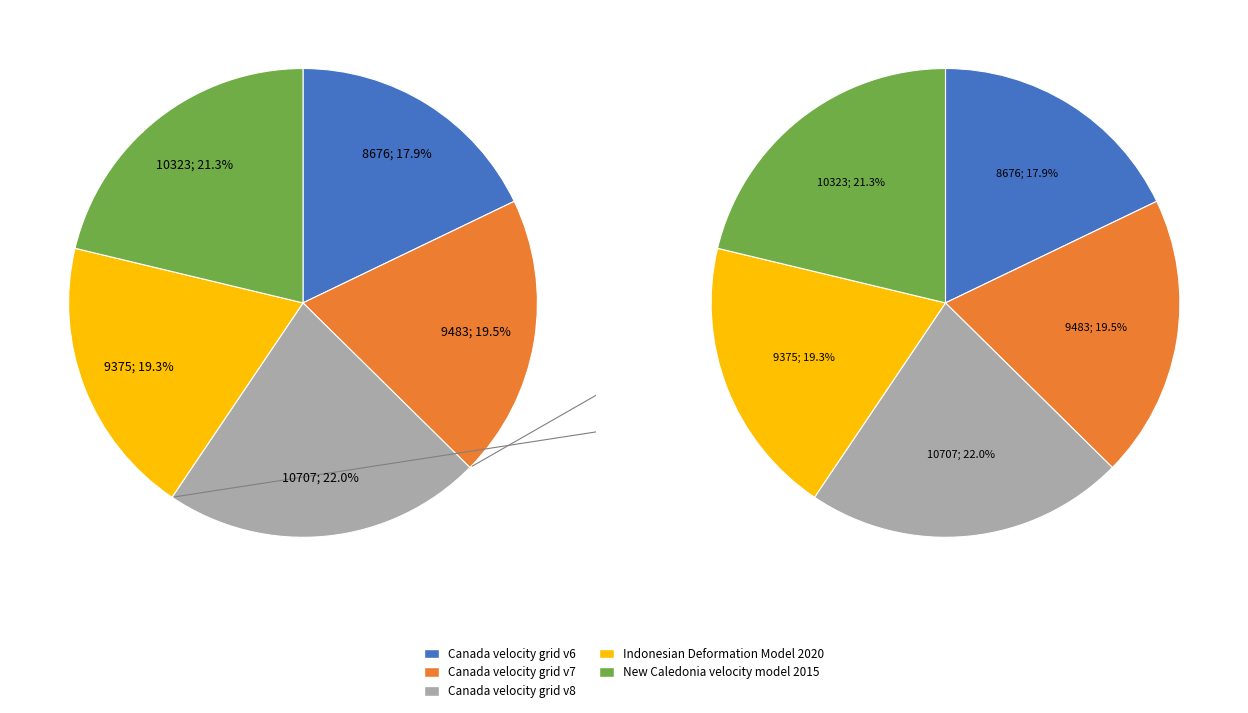

What portion of the pie excludes New Caledonia velocity model 2015?

78.7%